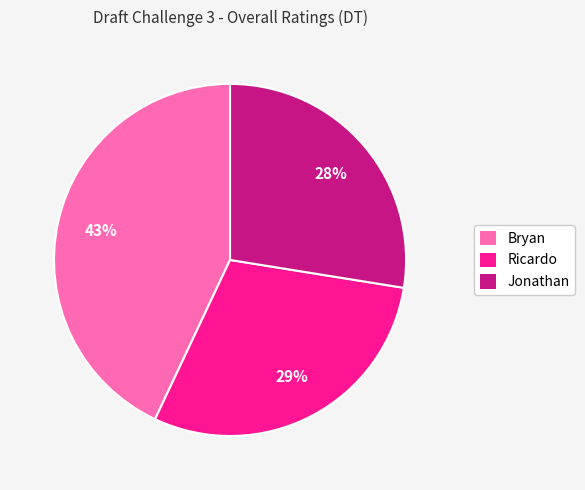

Which slice is the smallest?

Jonathan